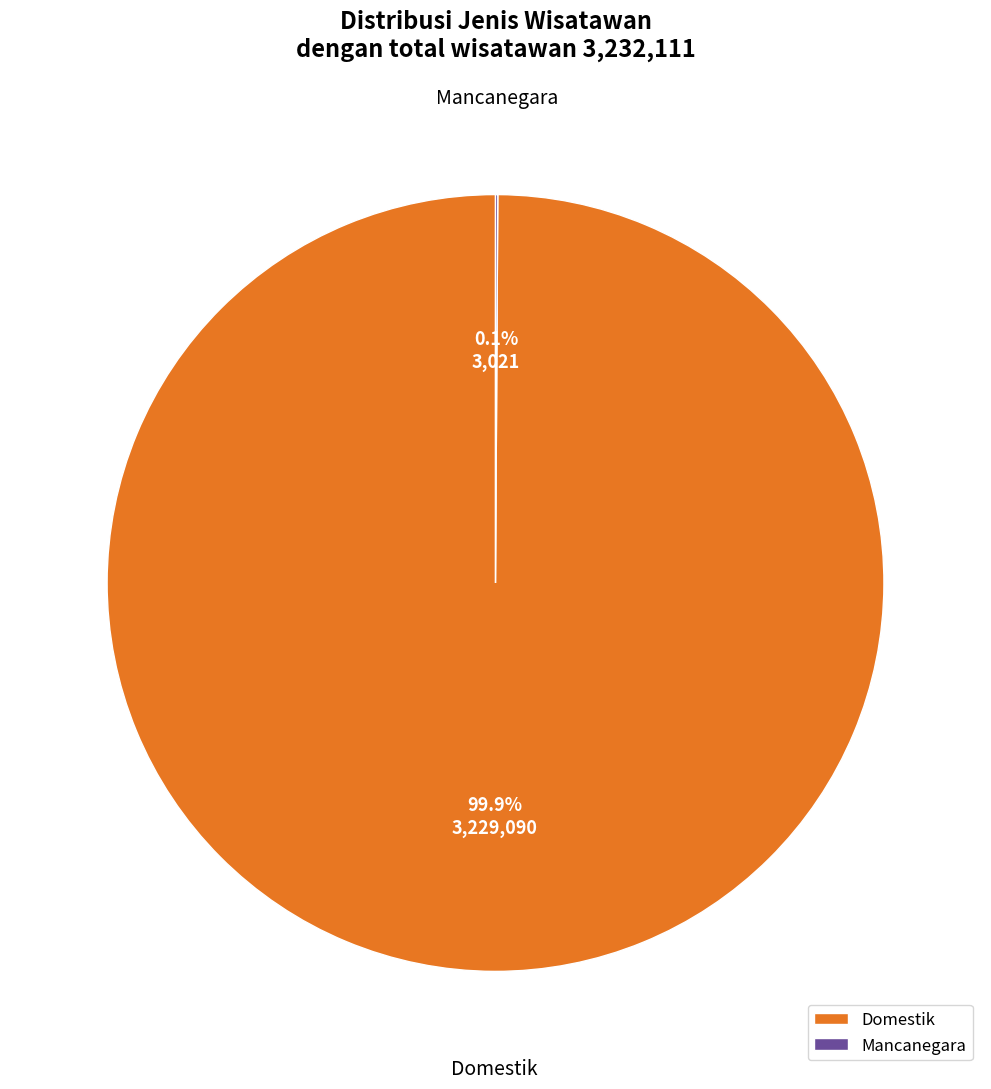

What is the largest slice in the pie chart?

Domestik